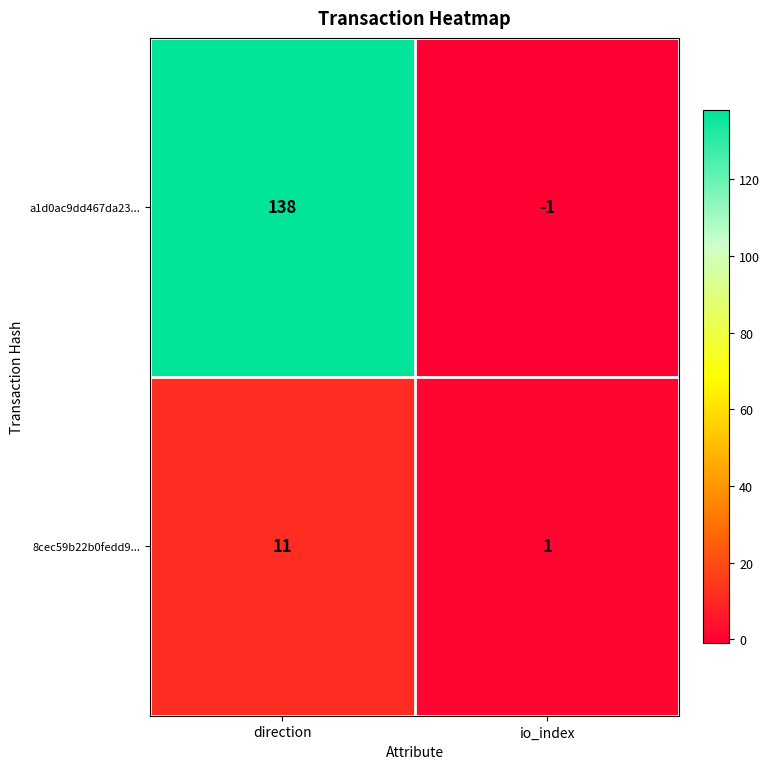

What is the minimum value shown in the chart?

-1